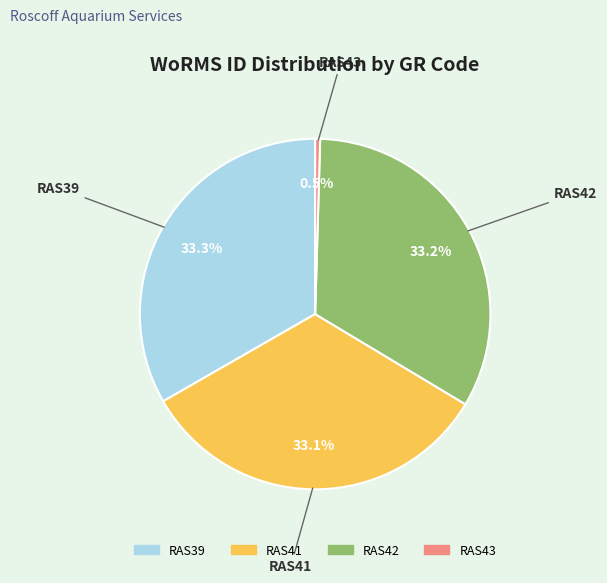

Which slice is the smallest?

RAS43